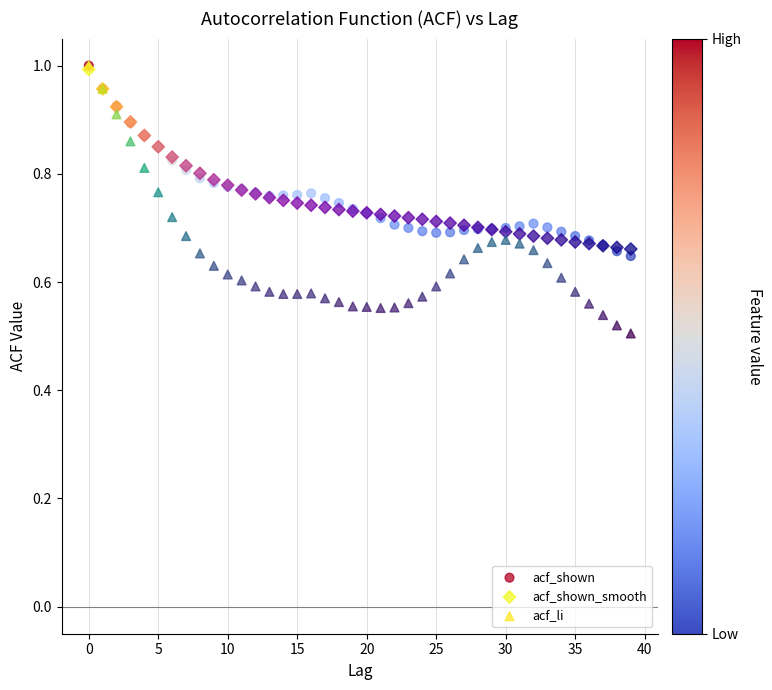

Which series contains the lowest Y value?

acf_li